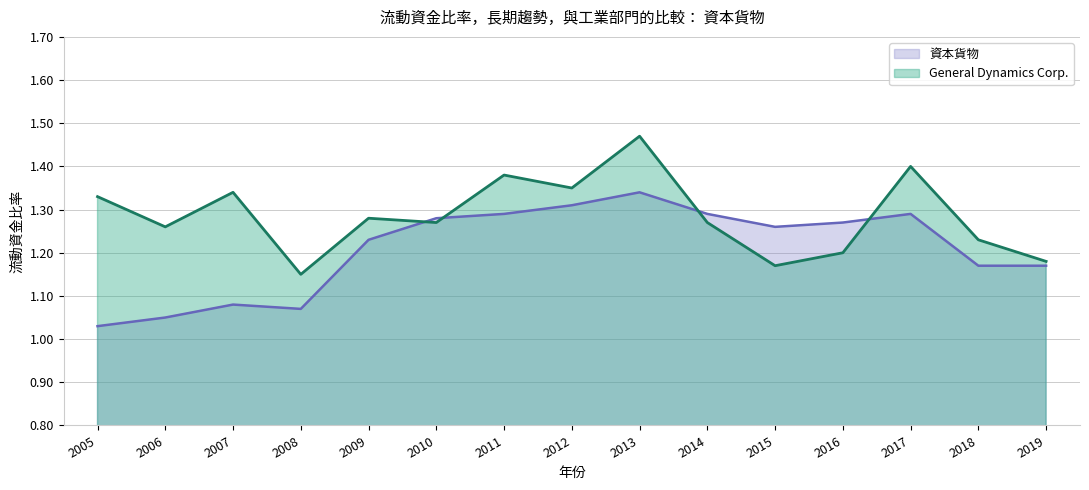

Is the value of General Dynamics Corp. at 2013 greater than the value of 資本貨物 at 2005?

Yes